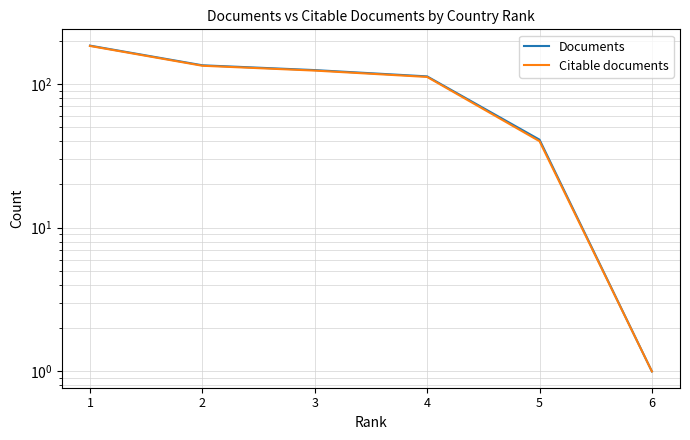

True or false: Citable documents has more than 0 interior local peaks.

False